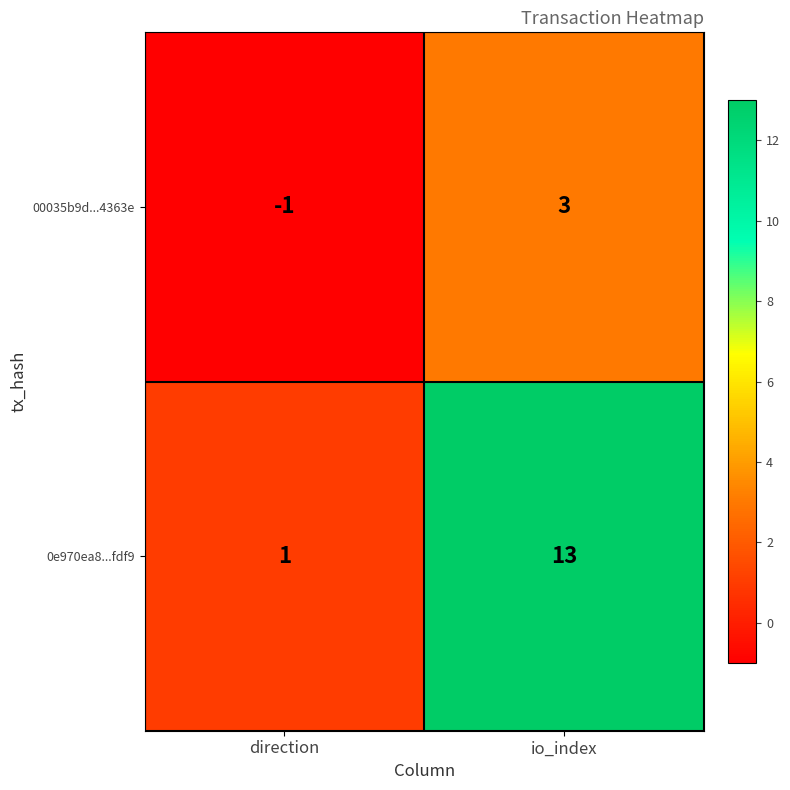

How many values in the 0e970ea8...fdf9 series are below 13?

1